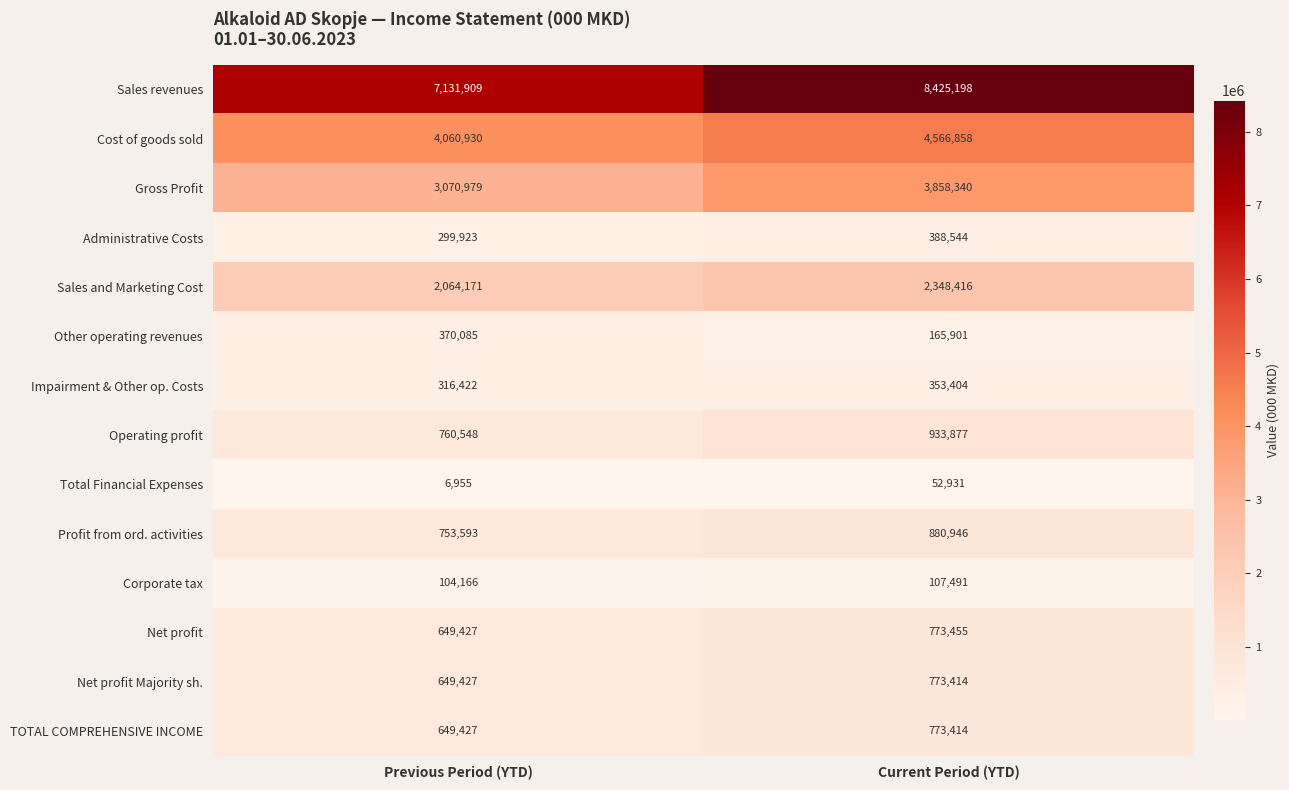

True or false: Impairment & Other op. Costs has a value of 353404 at Current Period (YTD).

True